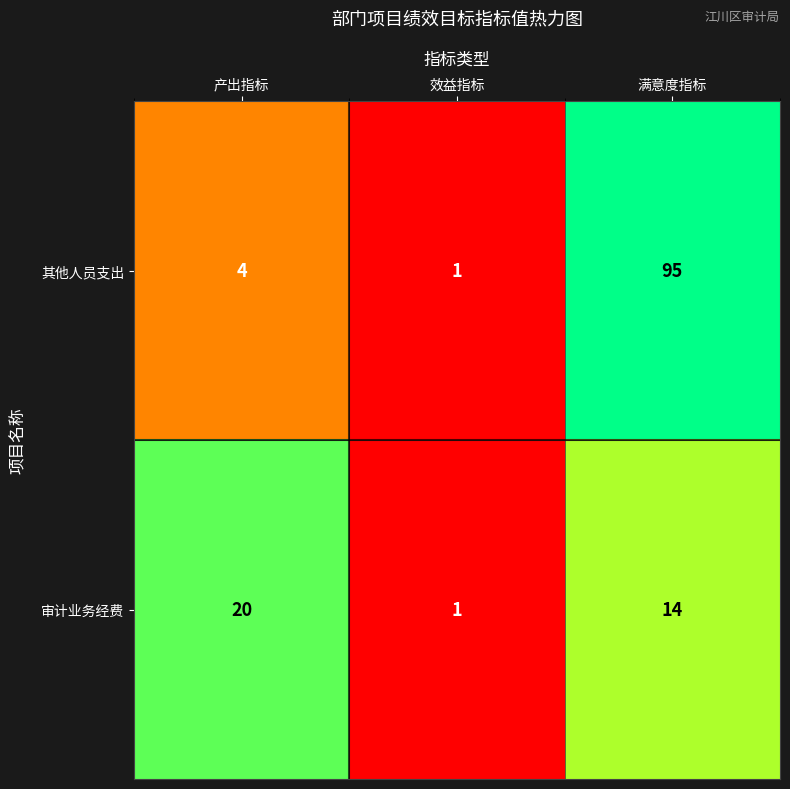

At 产出指标, list the series in order from smallest to largest.

其他人员支出, 审计业务经费